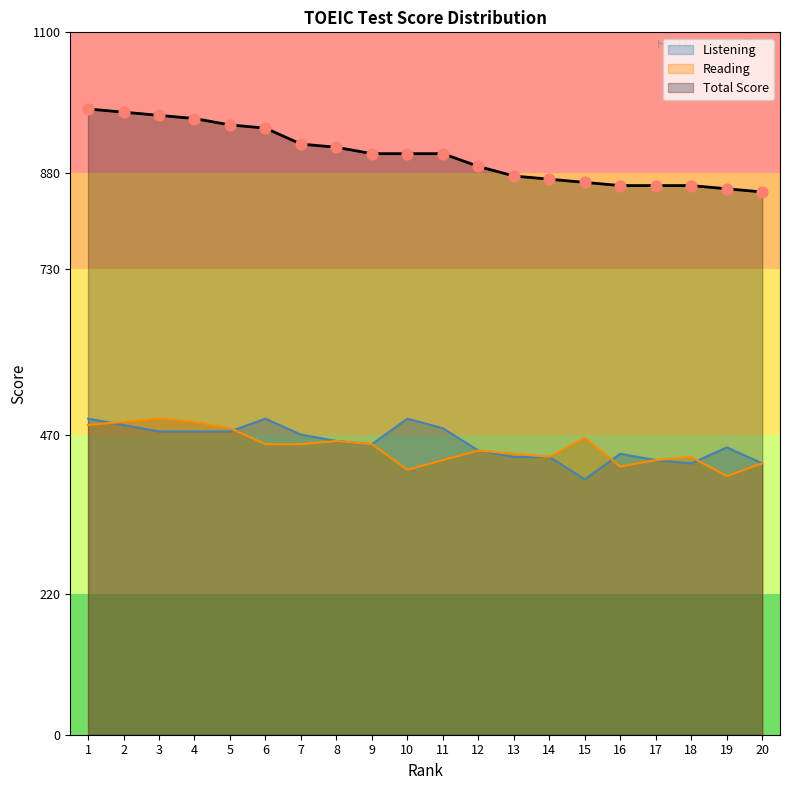

Which has a higher value, 17 or 4?

4